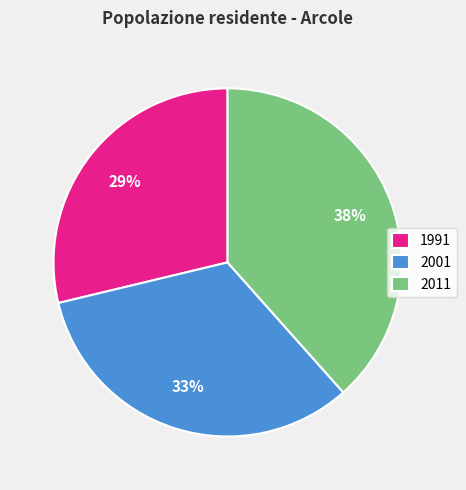

Does any single category account for the majority?

No